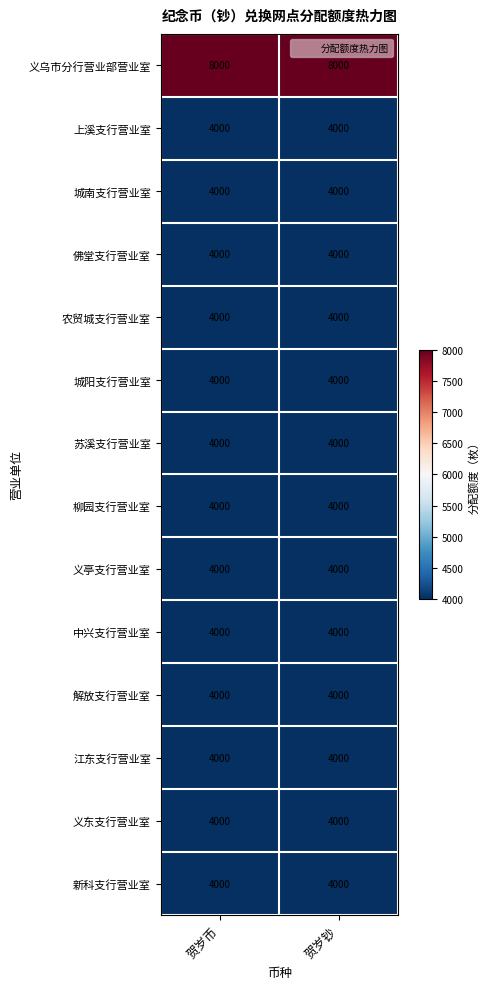

What is the difference between the highest and lowest values at 贺岁钞?

4000